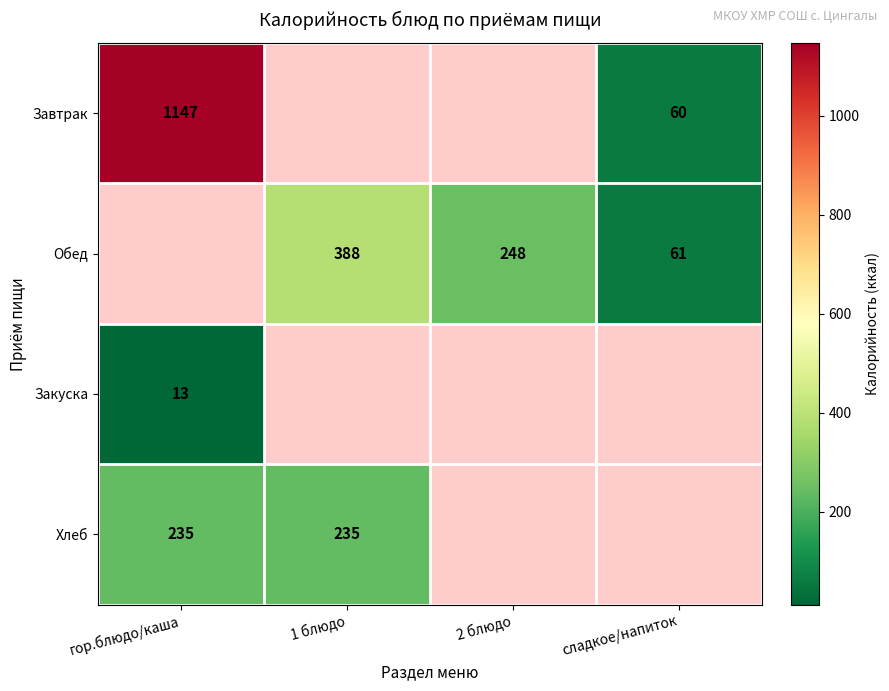

Which category has the highest value across all series?

гор.блюдо/каша